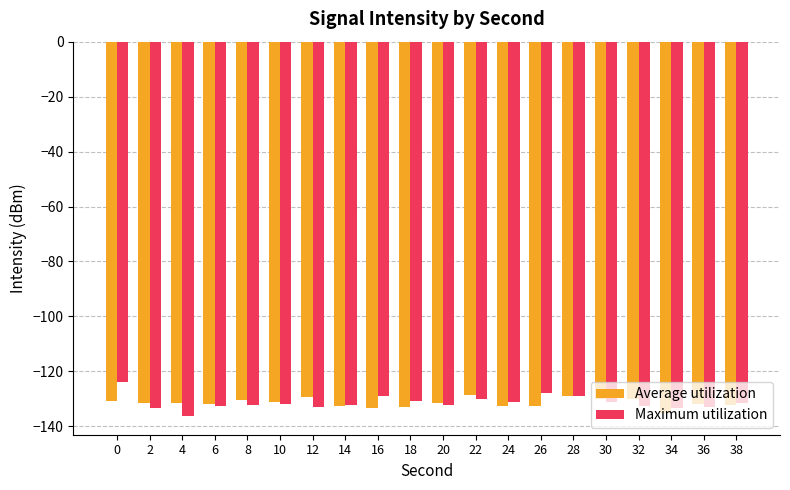

What is the sum of the Maximum utilization values at 4 and 10?

-268.1